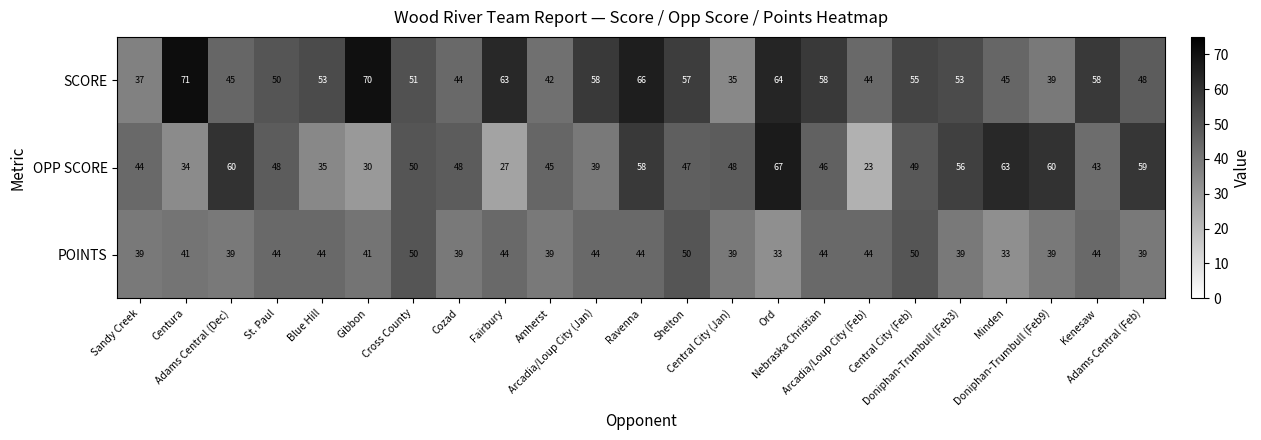

Count the number of categories in the chart.

23